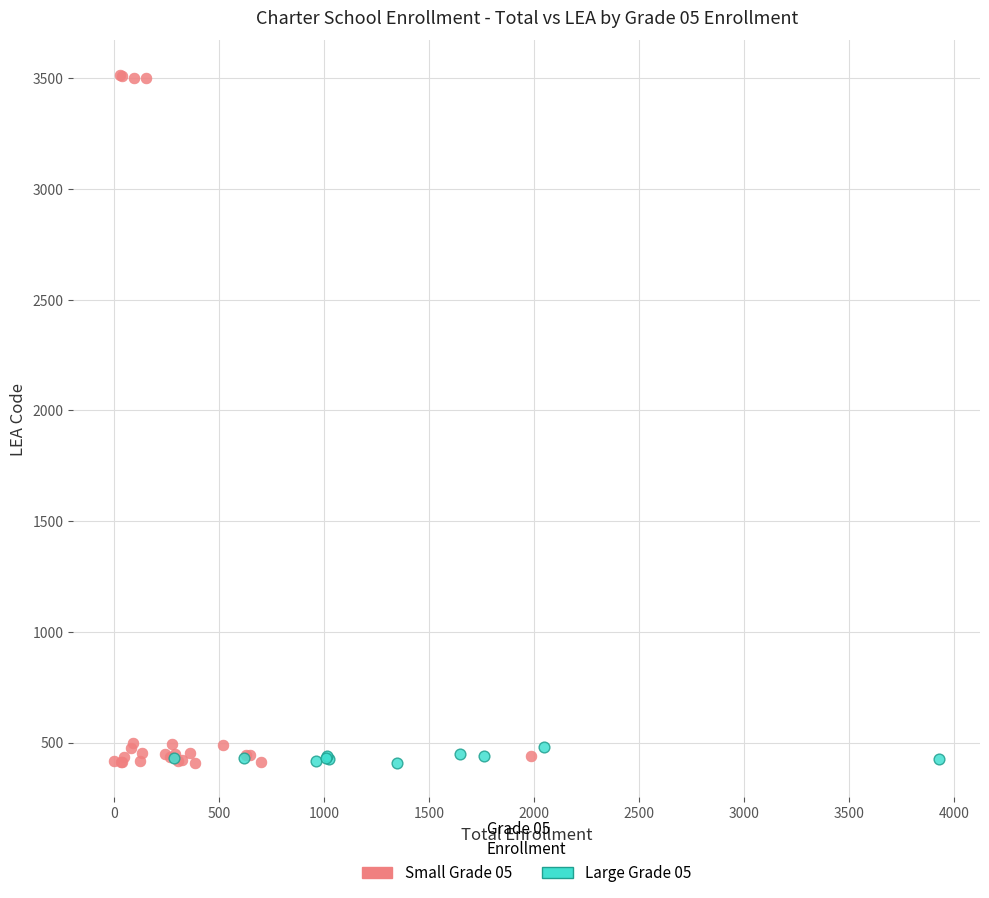

Which series reaches the maximum Y coordinate?

Small Grade 05